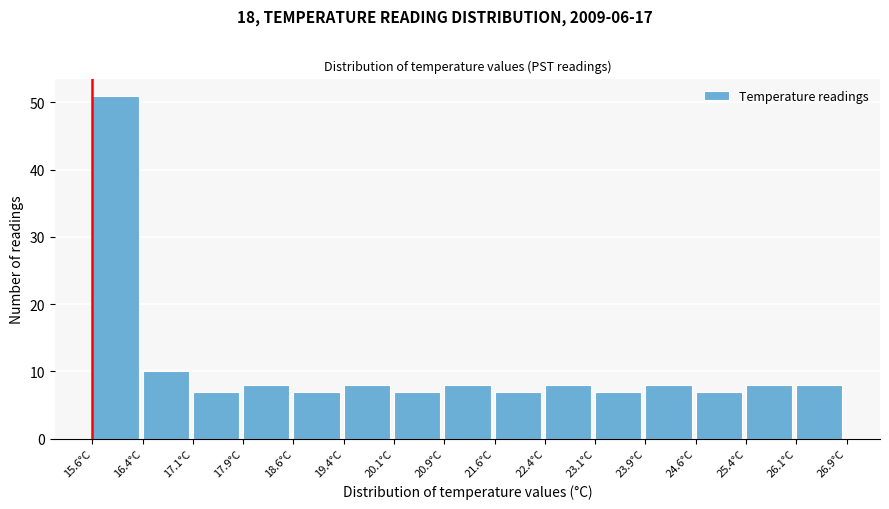

Reading left to right, transcribe this chart: for each bar, give the range it covers on the x-axis and its height. Neither the bar edges nor the heights are printed on the chart, so give them approximately, as read against the axes.

15.6 to 16.4: 51
16.4 to 17.1: 10
17.1 to 17.9: 7
17.9 to 18.6: 8
18.6 to 19.4: 7
19.4 to 20.1: 8
20.1 to 20.9: 7
20.9 to 21.6: 8
21.6 to 22.4: 7
22.4 to 23.1: 8
23.1 to 23.9: 7
23.9 to 24.6: 8
24.6 to 25.4: 7
25.4 to 26.1: 8
26.1 to 26.9: 8